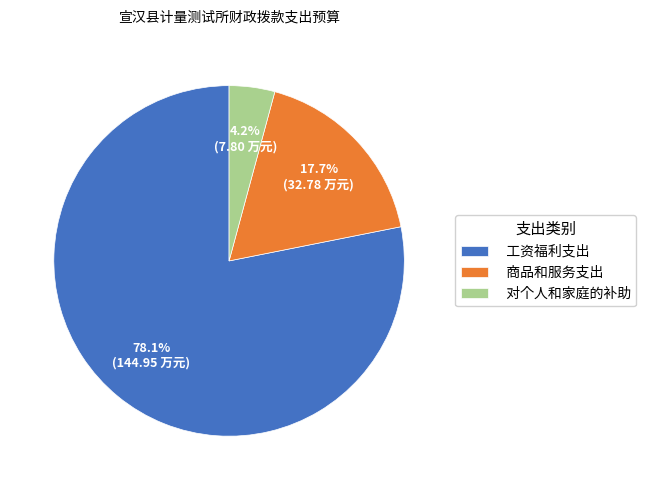

What is the smallest slice in the pie chart?

对个人和家庭的补助